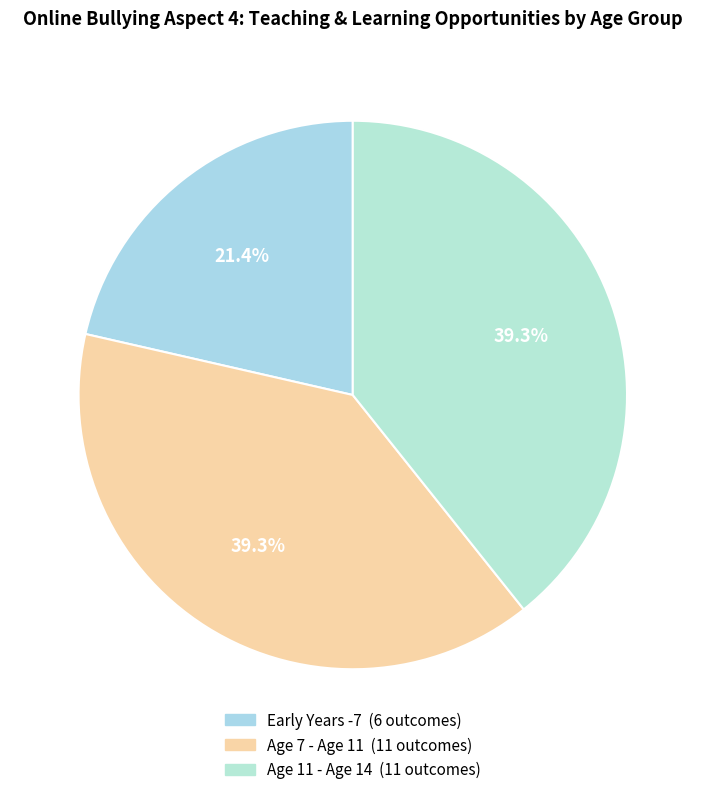

Is Age 11 - Age 14 the majority of the pie?

No